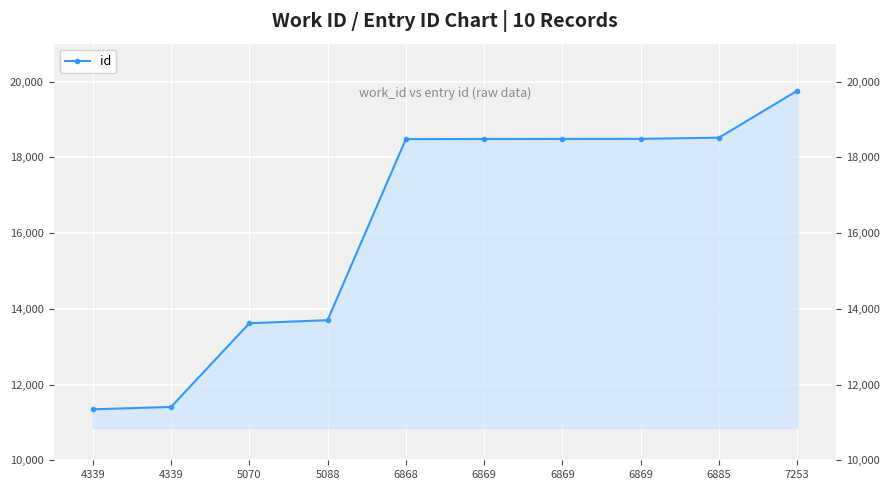

Which has a higher value, 5070 or 7253?

7253